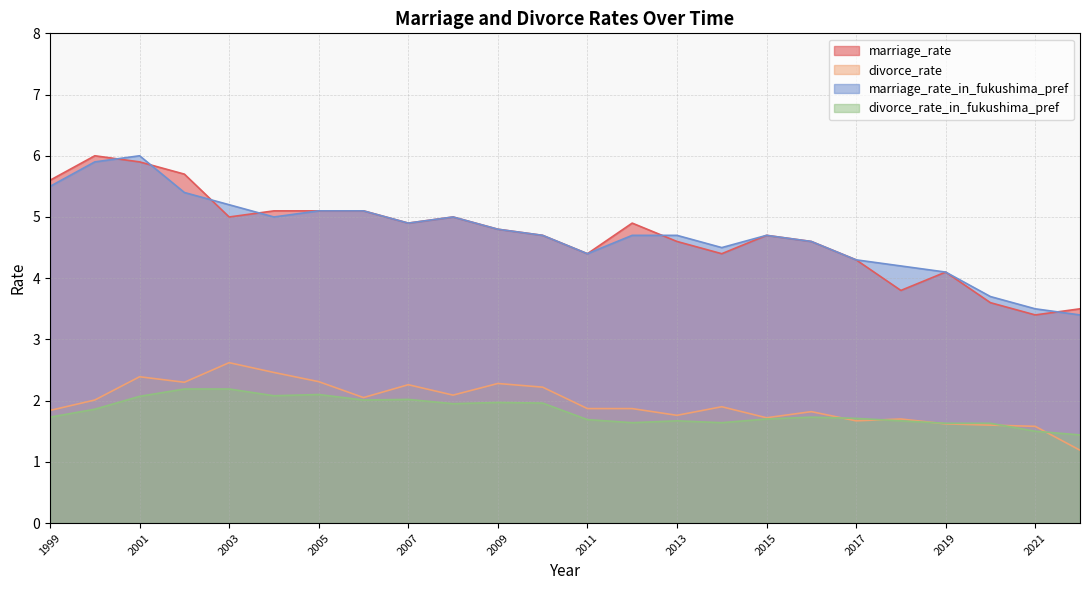

What is the greatest value displayed?

6.0